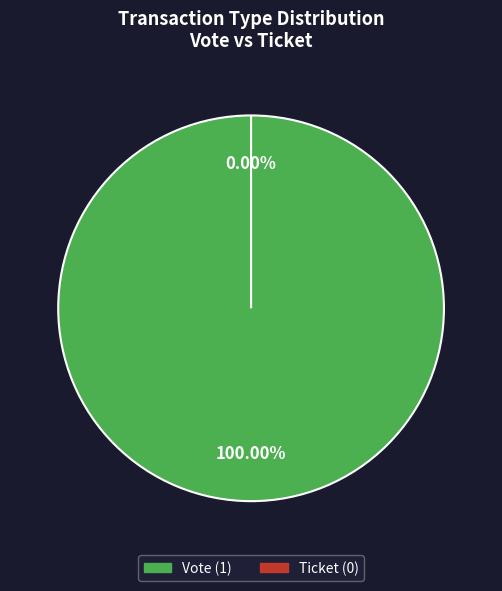

Rank the categories by value from lowest to highest.

Ticket, Vote